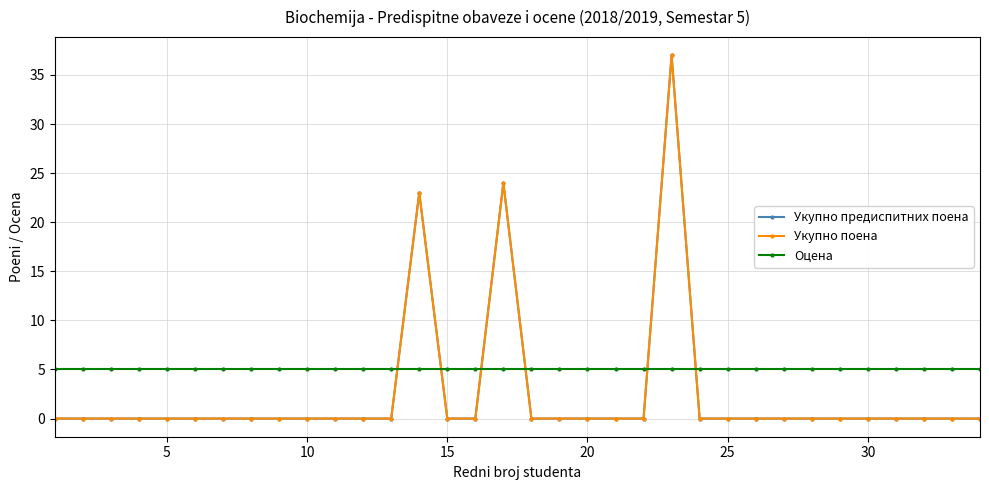

Does the chart have visible grid lines?

Yes